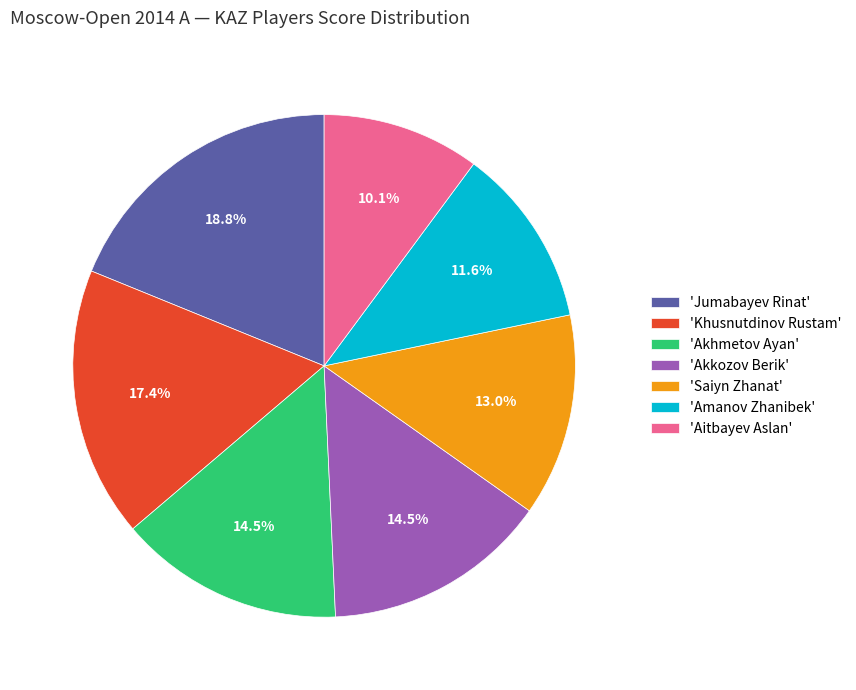

How much of the chart is everything except 'Saiyn Zhanat'?

87.0%